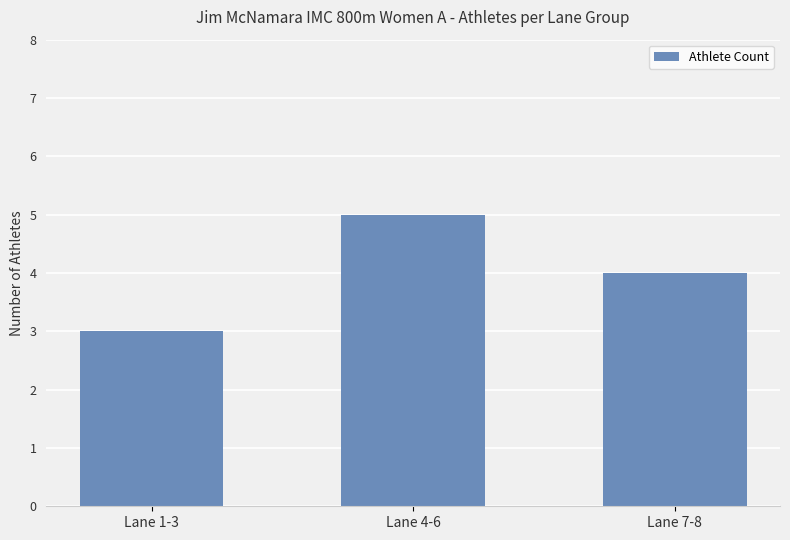

Where does the data first go above 4?

Lane 4-6